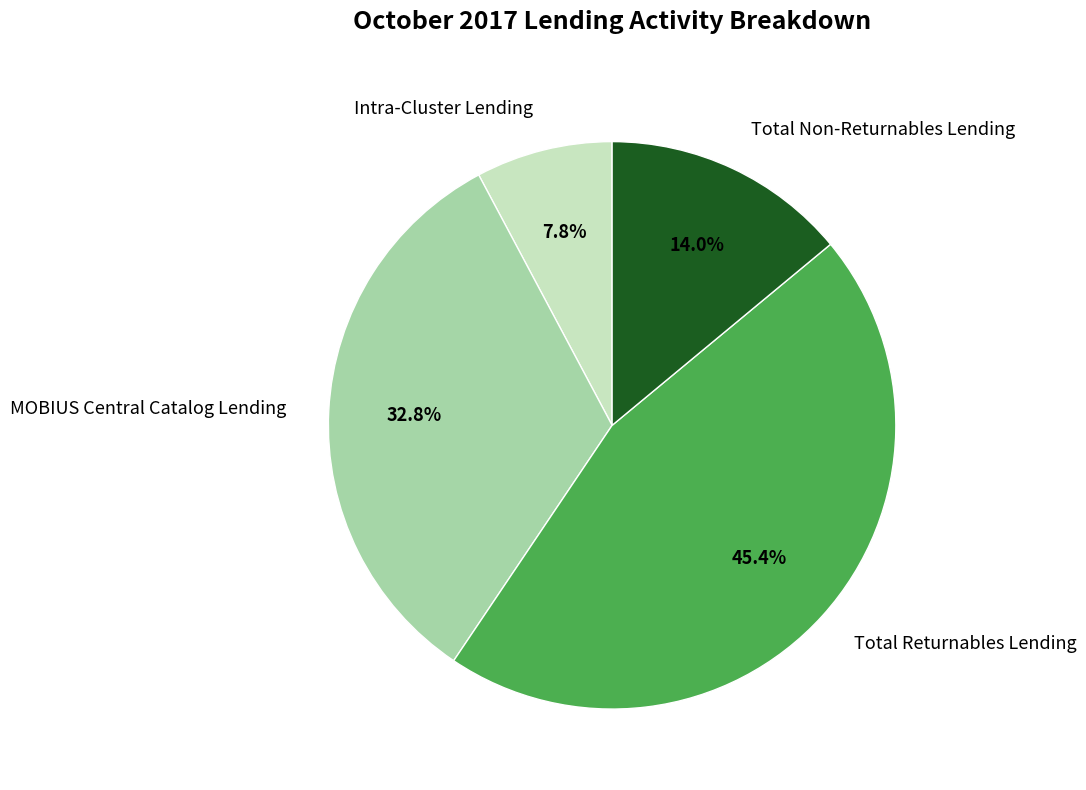

To the nearest percent, what is the difference between the Total Returnables Lending and Total Non-Returnables Lending slice percentages?

31%